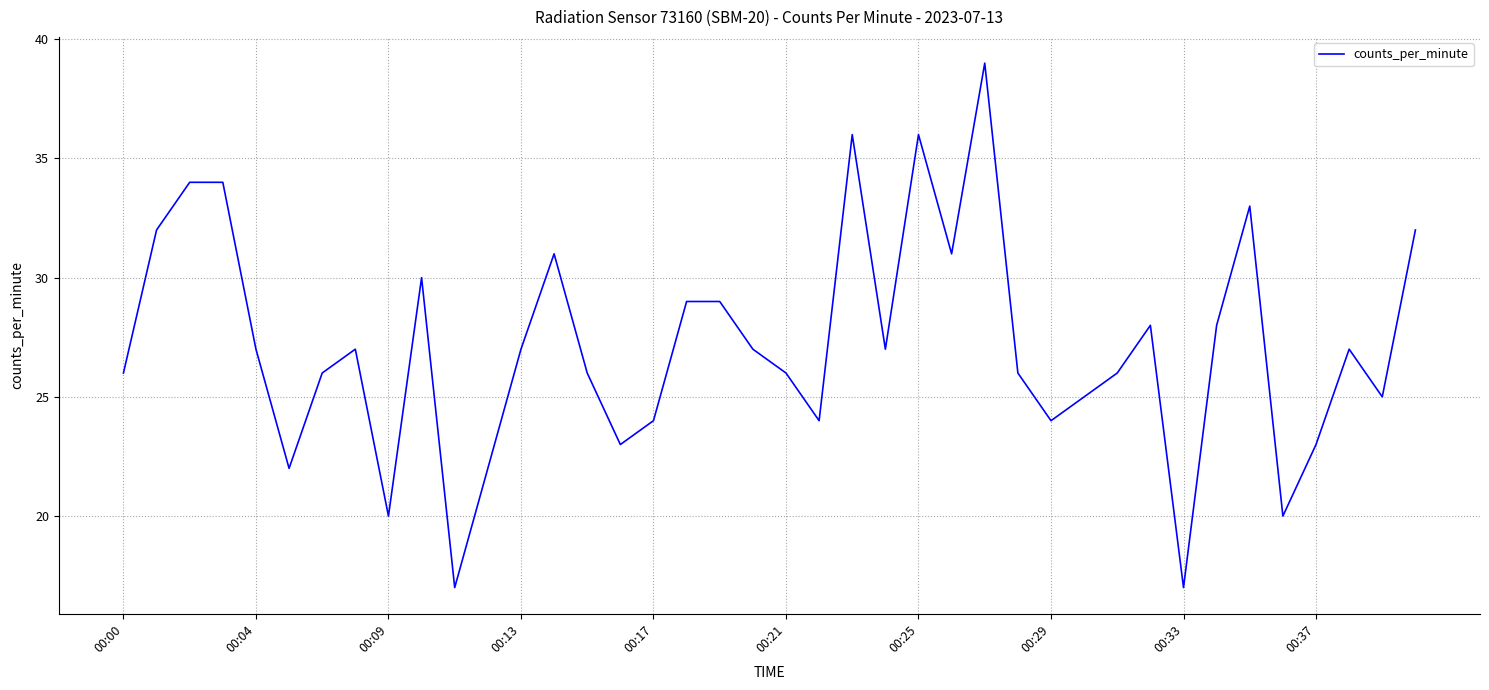

What is the smallest value displayed?

17